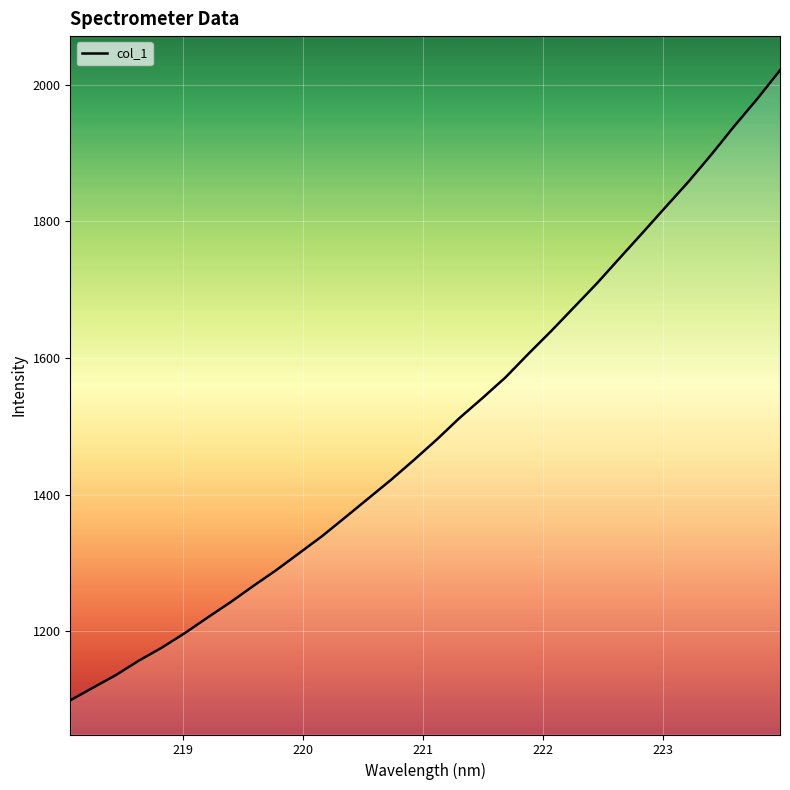

What is the minimum value shown in the chart?

1099.2